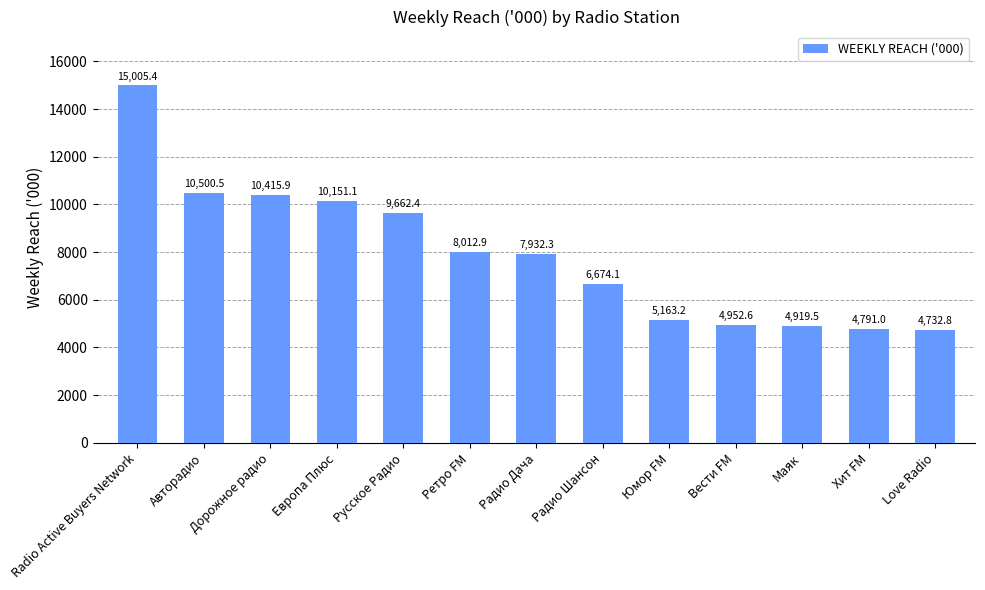

What is the ratio of the value at Европа Плюс to the value at Love Radio?

2.1